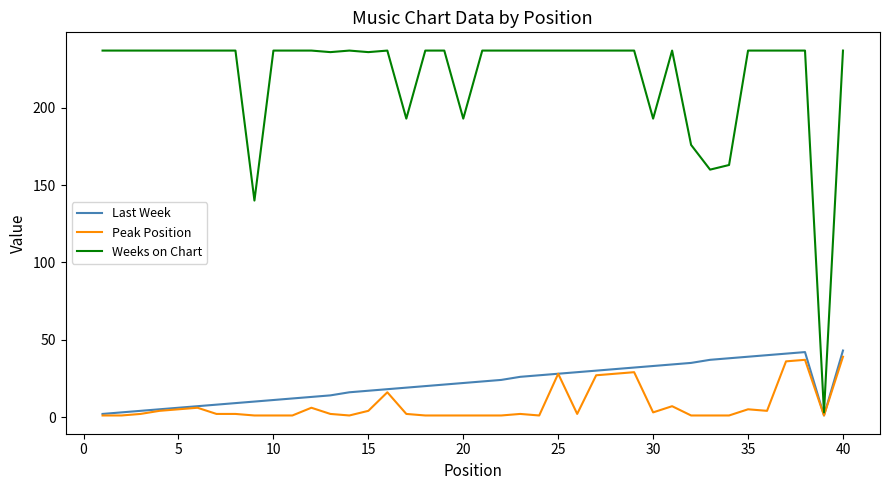

Which series has the largest total across all categories?

Weeks on Chart